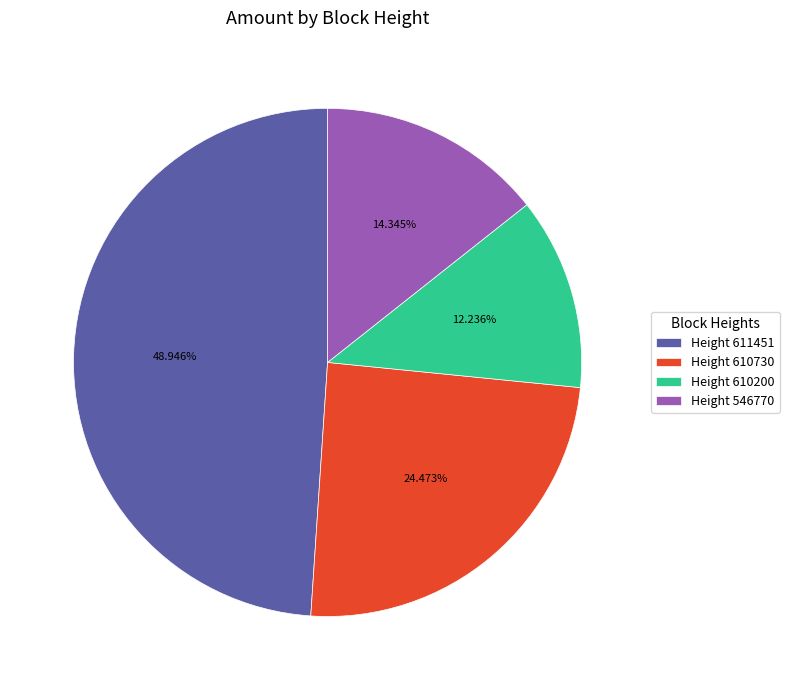

To the nearest percent, what is the average slice percentage?

25%